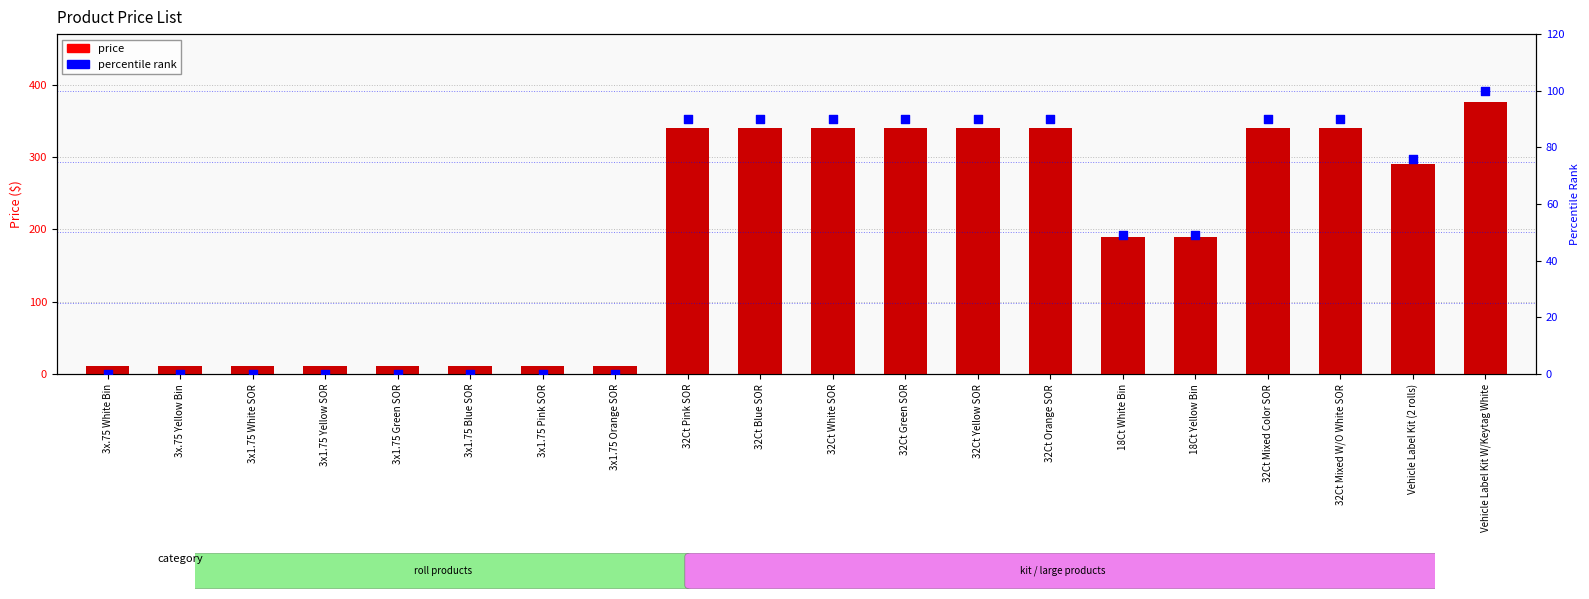

What is the total value across all series at 32Ct Blue SOR?

430.0